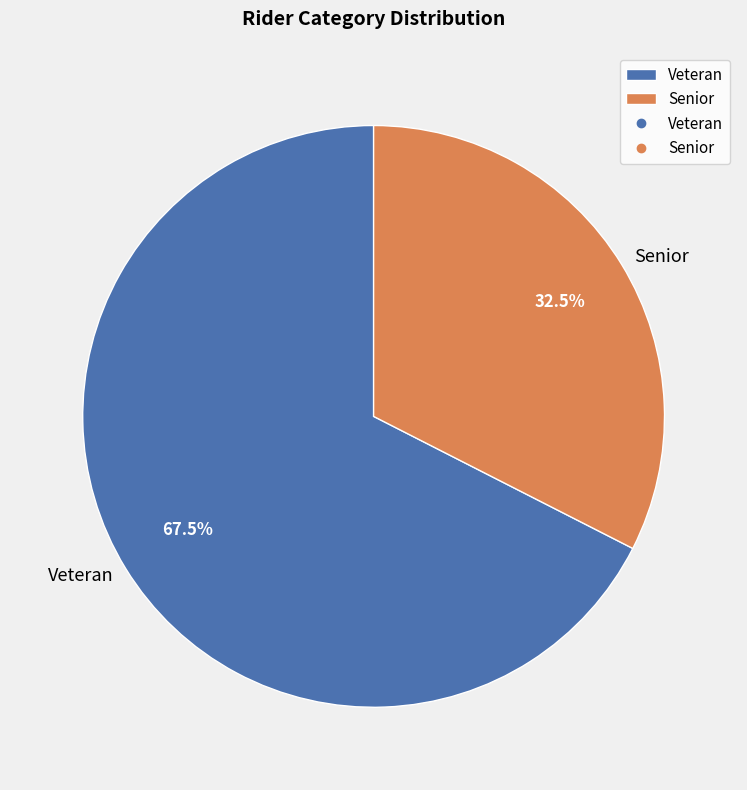

How many segments does this pie chart have?

2